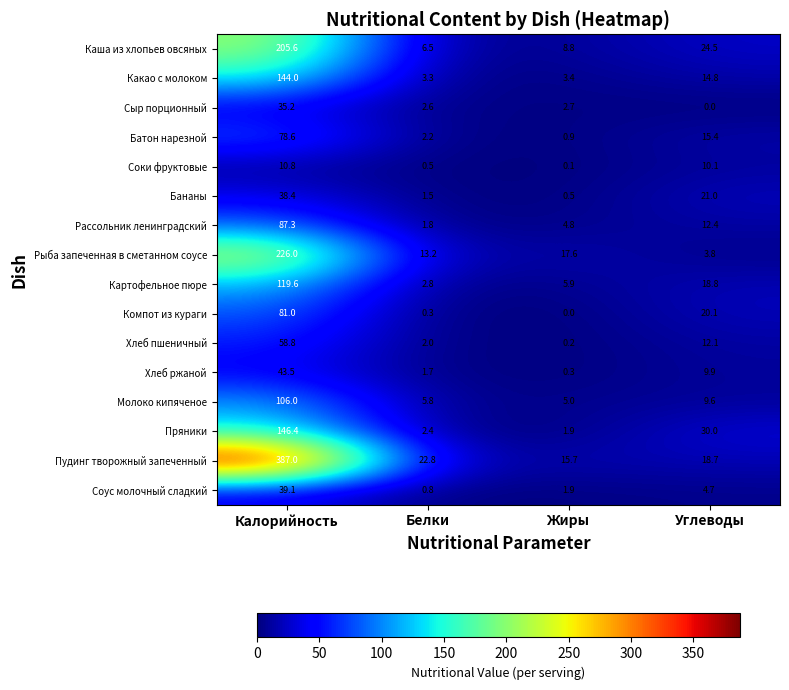

True or false: Соус молочный сладкий has a value of 0.9 at Углеводы.

False